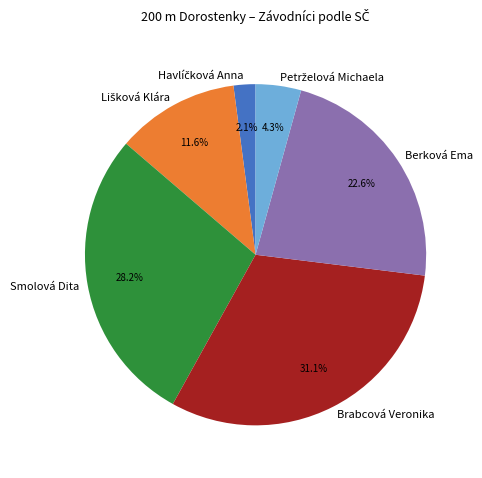

Combined, do Smolová Dita and Berková Ema account for over 50%?

Yes